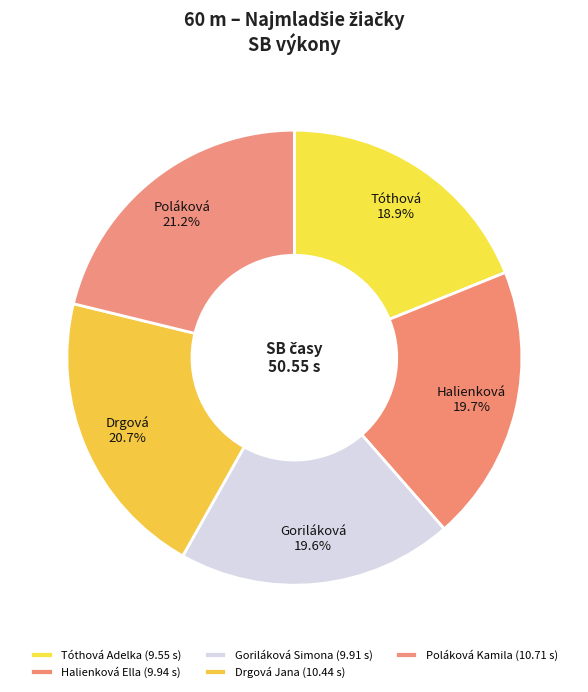

Which slice is the smallest?

Tóthová Adelka